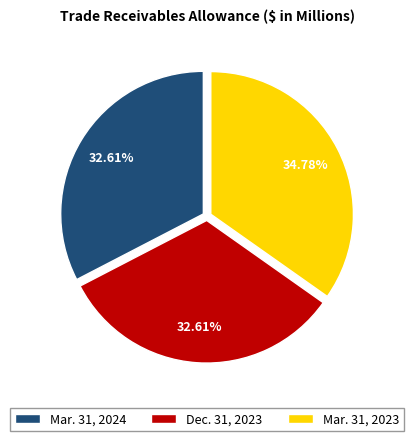

Which slice is the largest?

Mar. 31, 2023